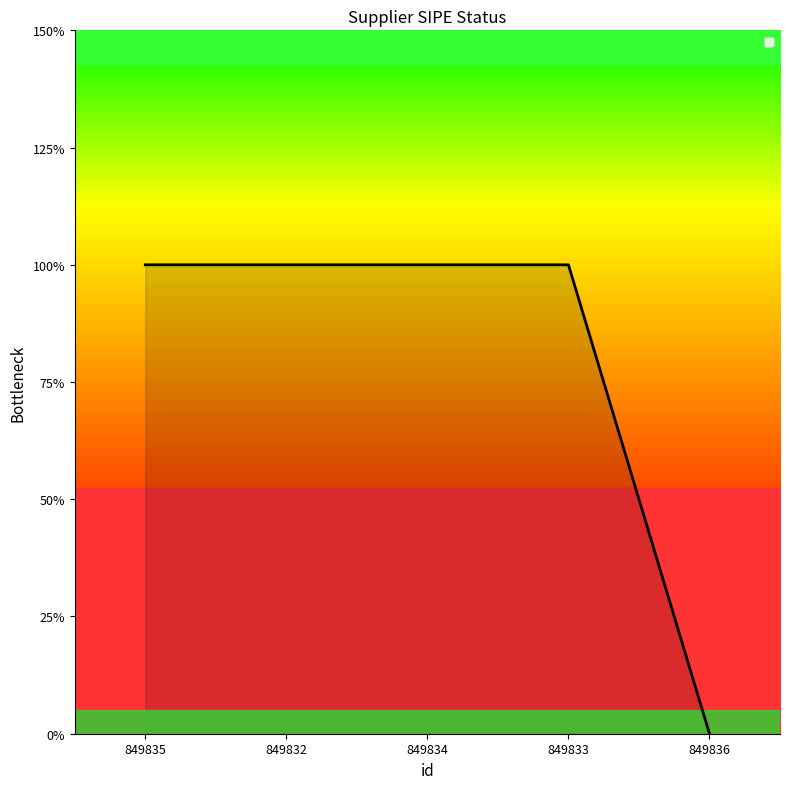

Is this an area chart (filled region under the line)?

Yes